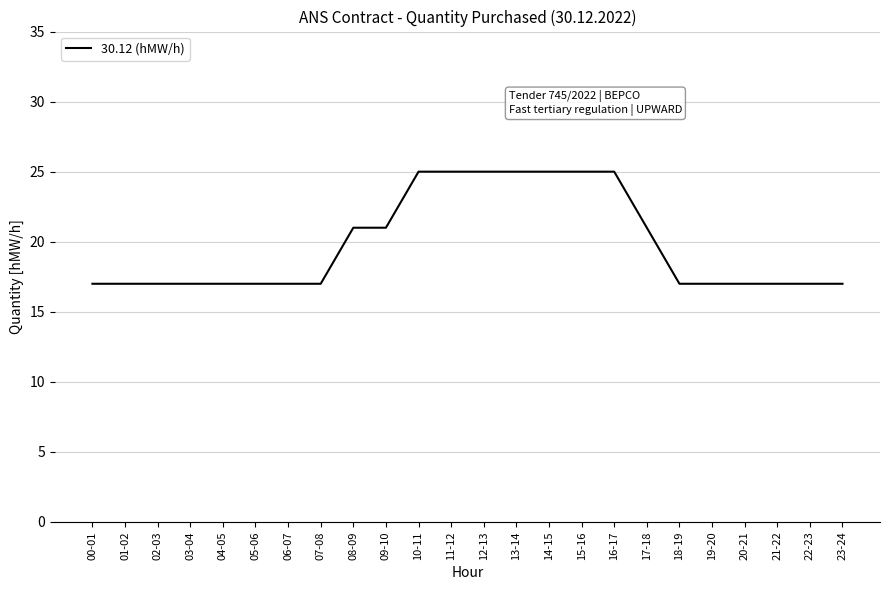

What is the difference between the maximum and minimum values?

8